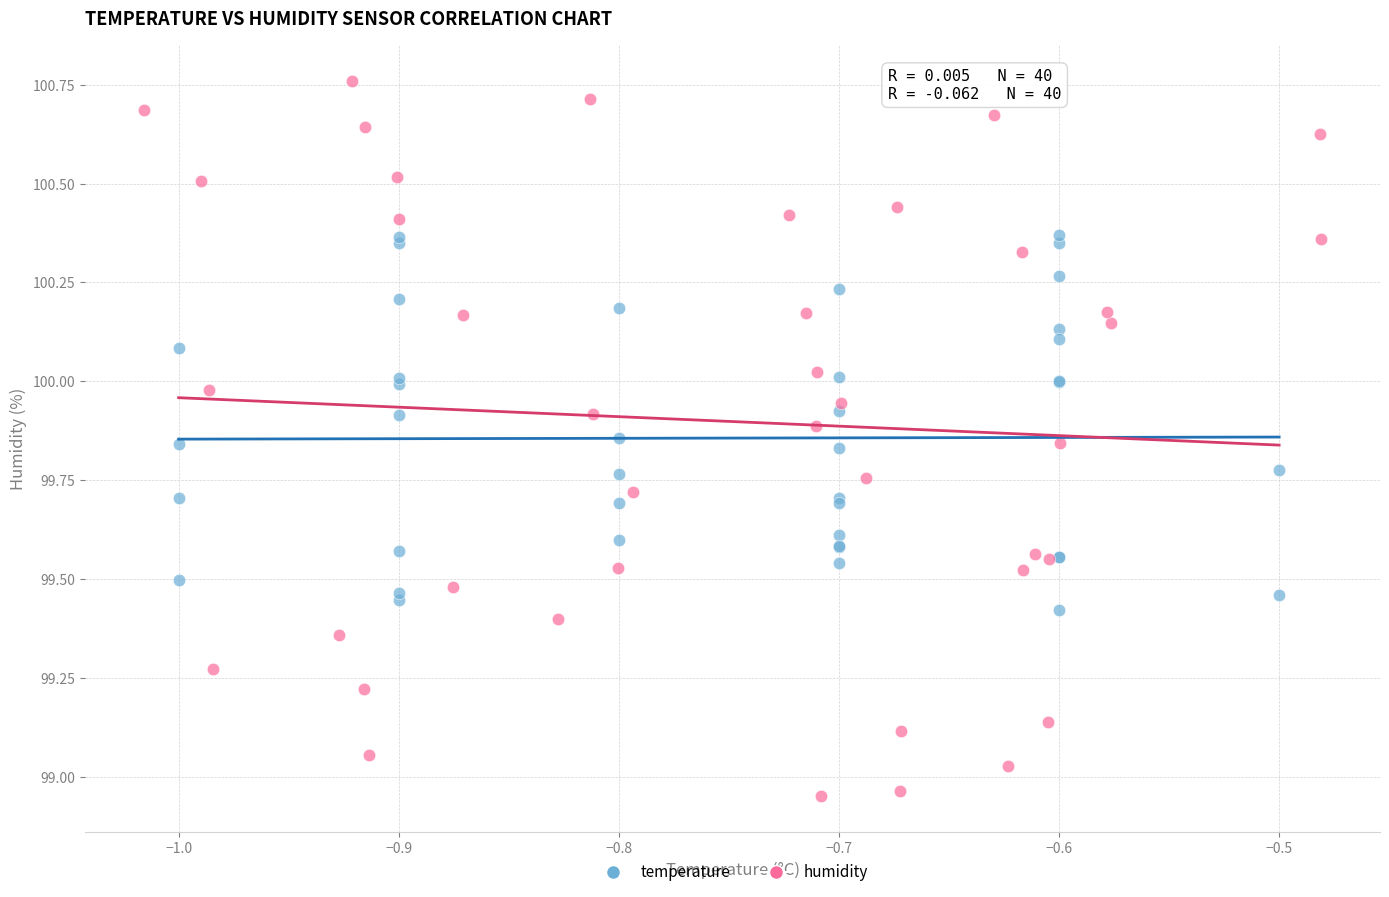

Which series reaches the maximum Y coordinate?

humidity